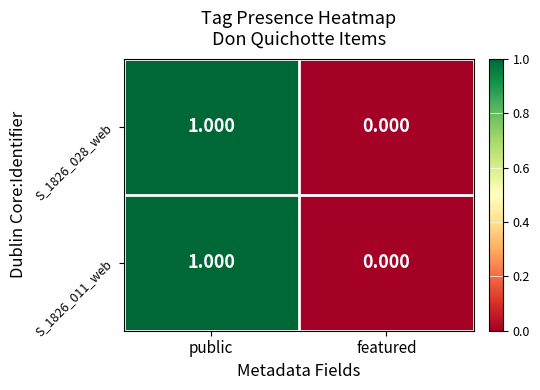

Which label corresponds to the largest value in the chart?

public